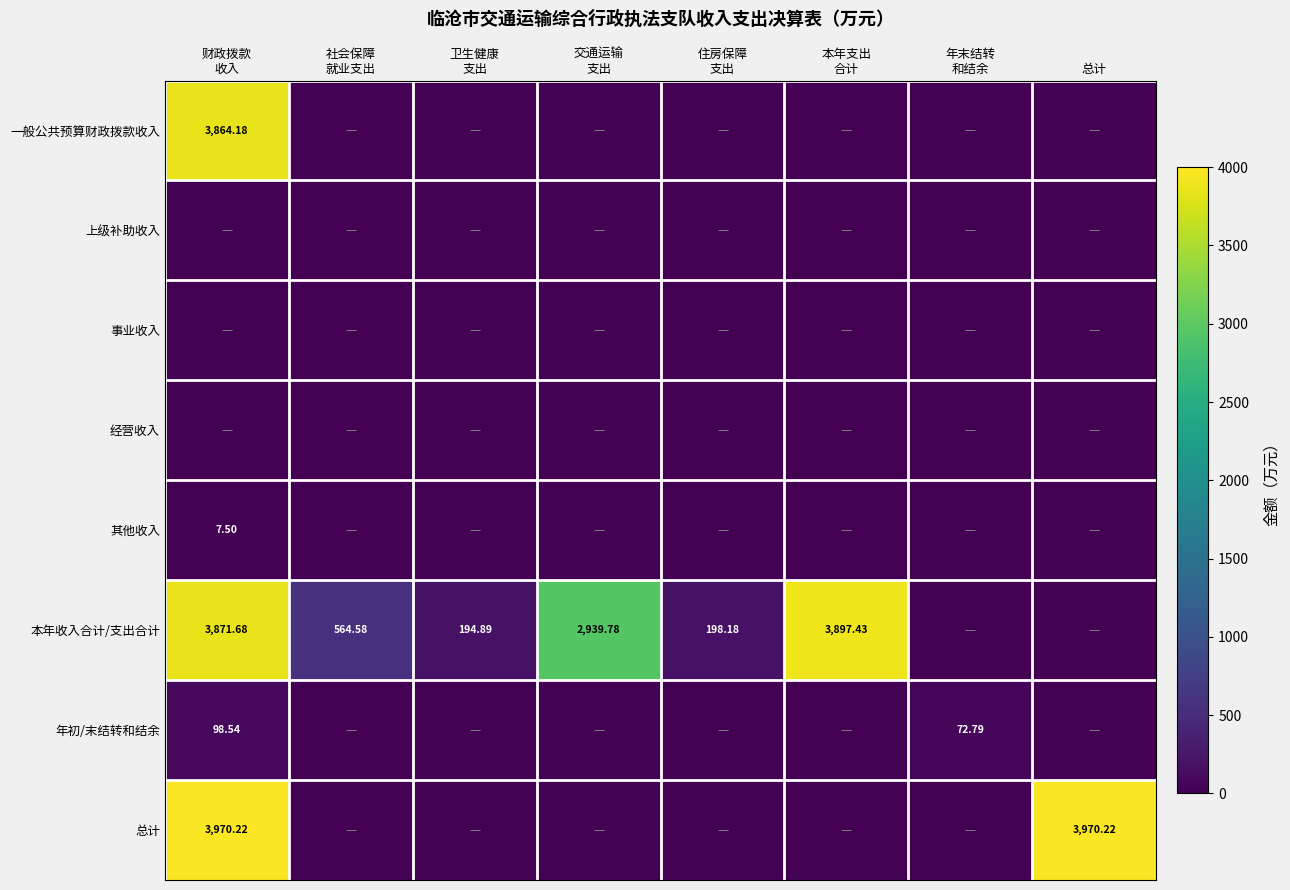

Is it true that 其他收入 equals 0.0 at 社会保障 就业支出?

True